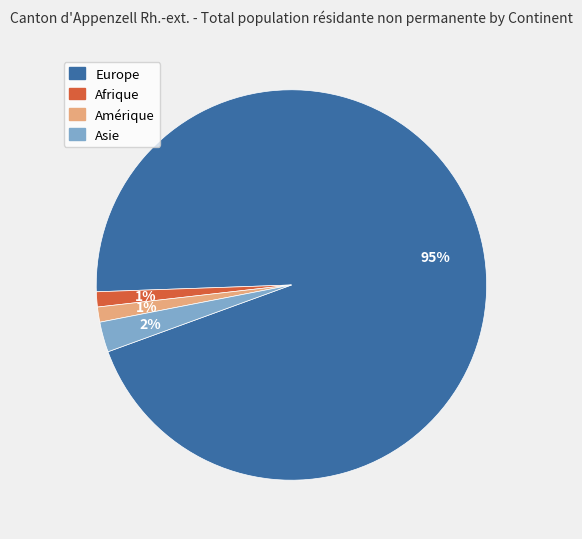

Is there any slice that represents more than half of the pie?

Yes